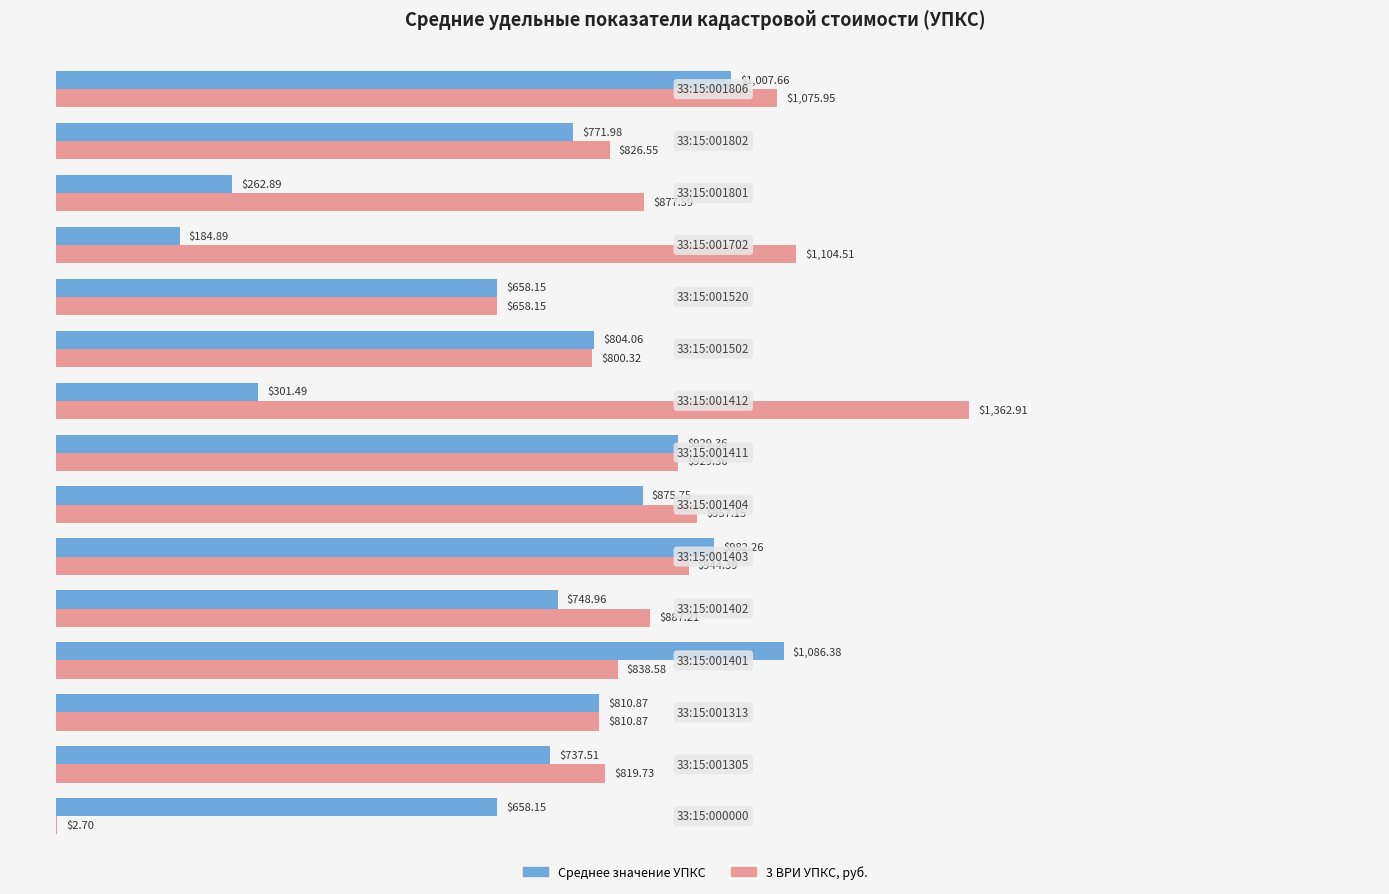

Which series has the largest total across all categories?

3 ВРИ УПКС, руб.